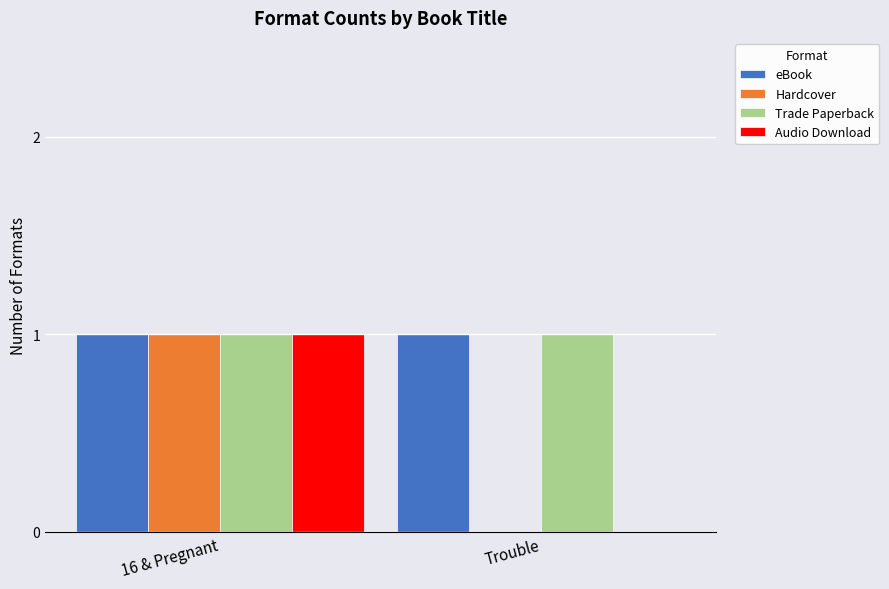

Are the bars grouped side by side (vs. stacked)?

Yes